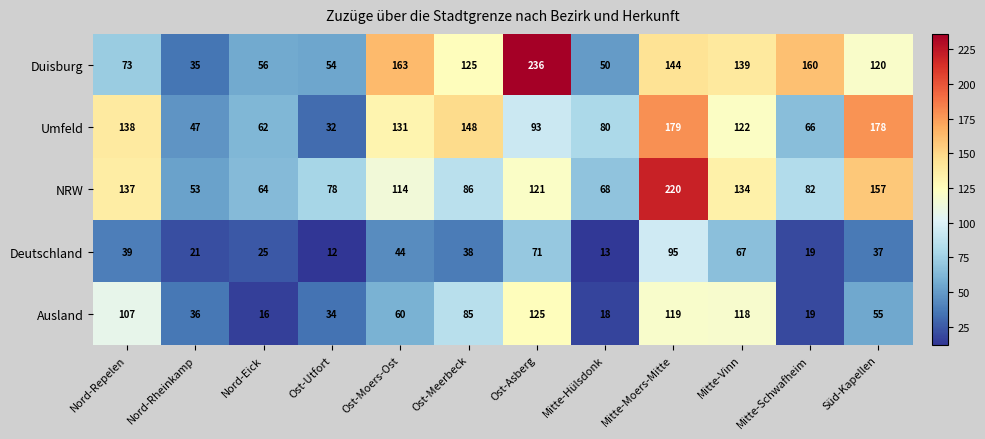

Where does the NRW series first go above 114?

Nord-Repelen